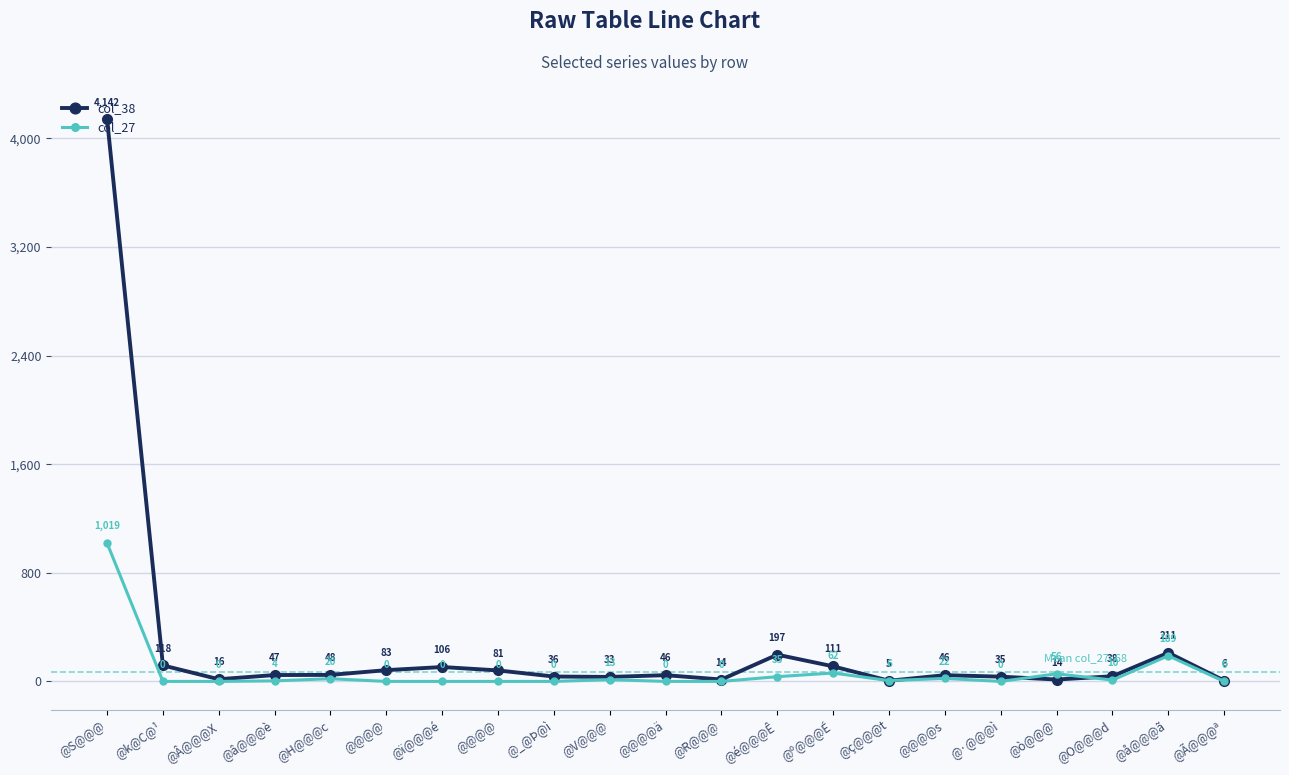

Rank the series by their maximum value, from highest to lowest.

col_38, col_27